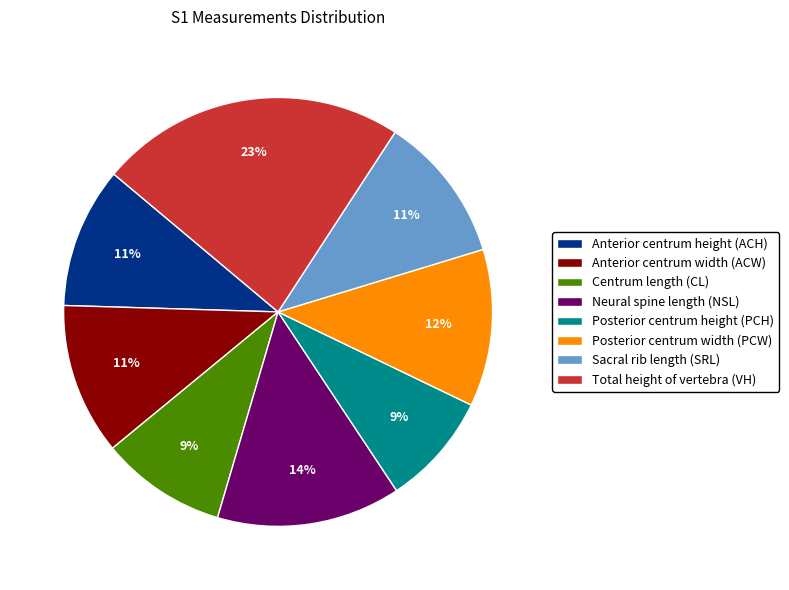

To the nearest percent, what is the difference between the Posterior centrum width (PCW) and Neural spine length (NSL) slice percentages?

2%